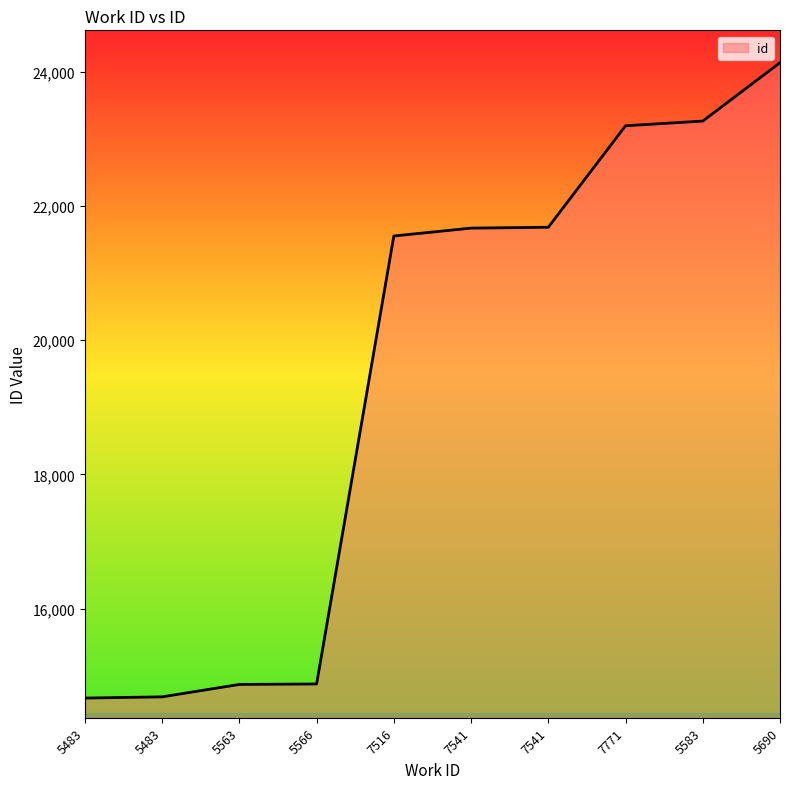

Where does the data first go above 21671?

7541